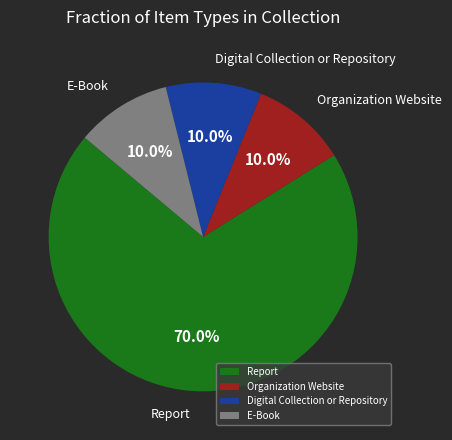

What percentage do Report and Organization Website together represent?

80.0%